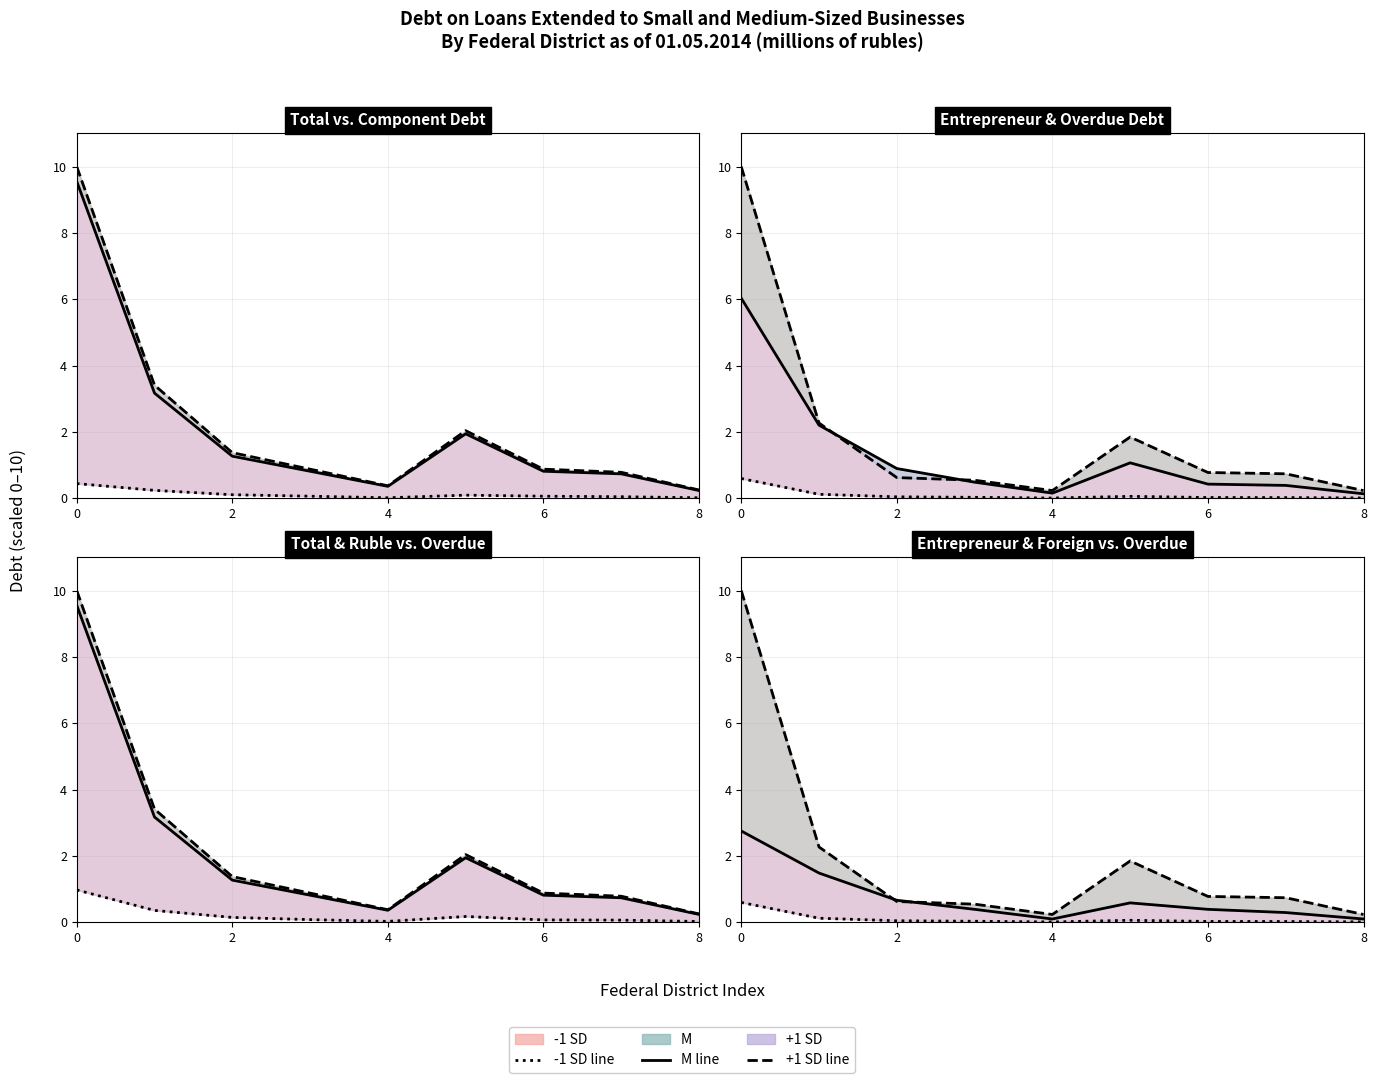

List the series in order of their overall mean, lowest first.

-1 SD, M, +1 SD